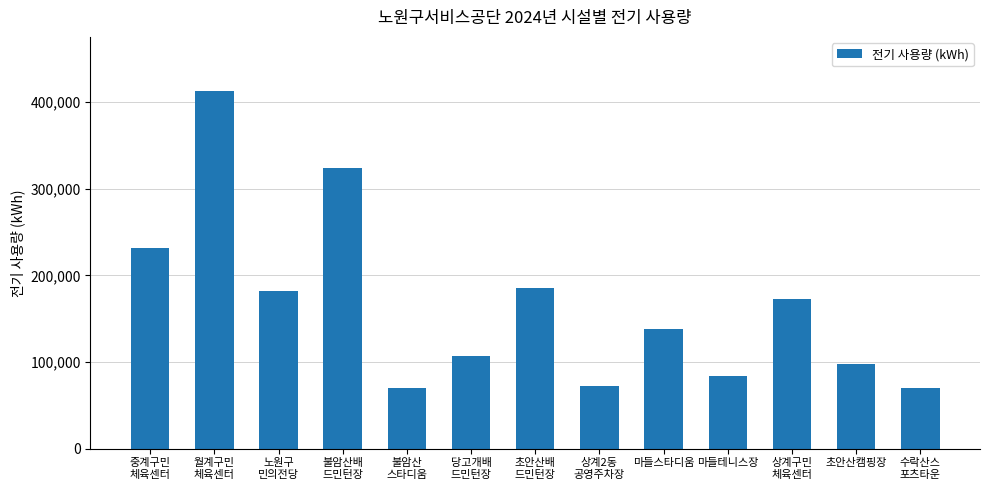

What is the change in value from 초안산배
드민턴장 to 상계2동
공영주차장?

-113290